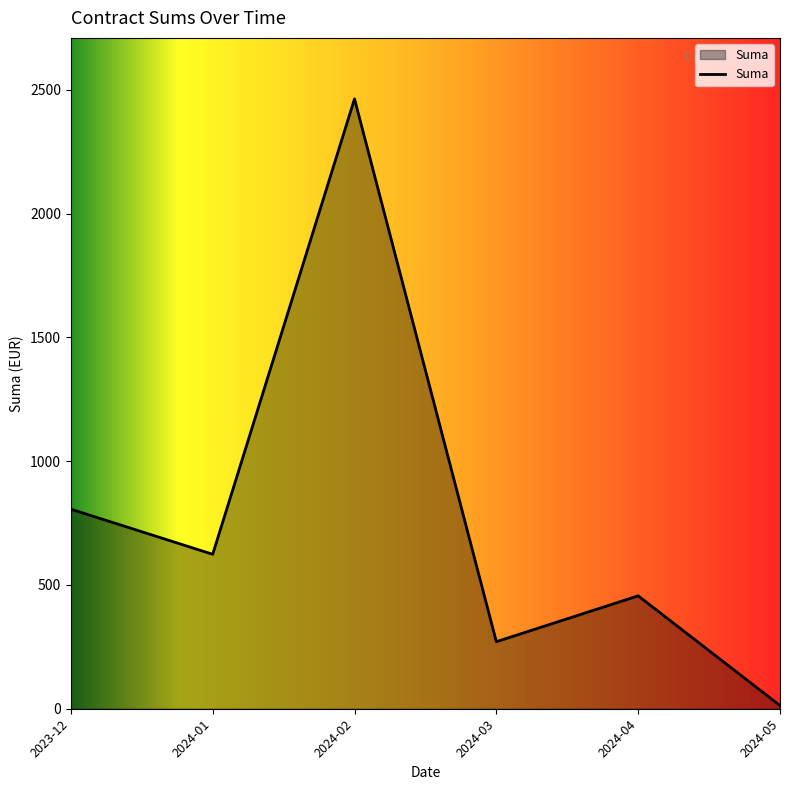

How many distinct data groups are displayed?

1